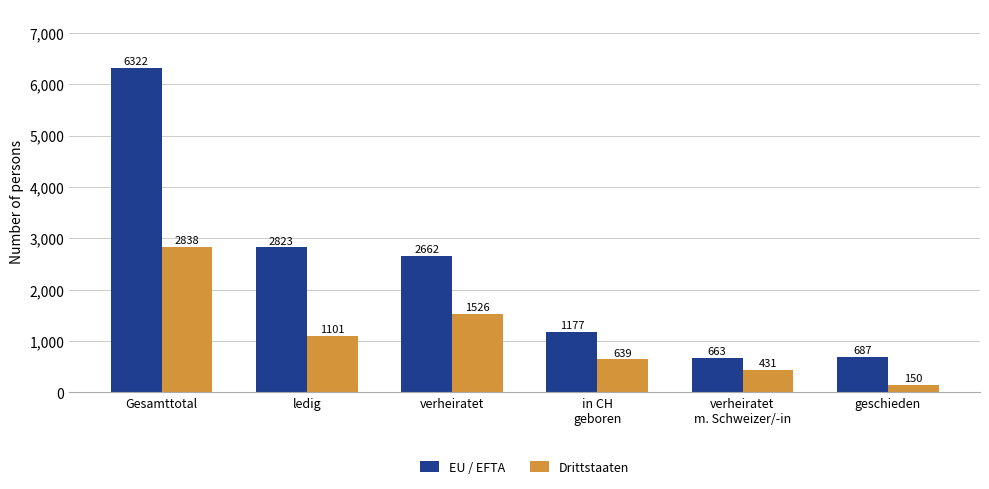

Count the number of data series in this chart.

2